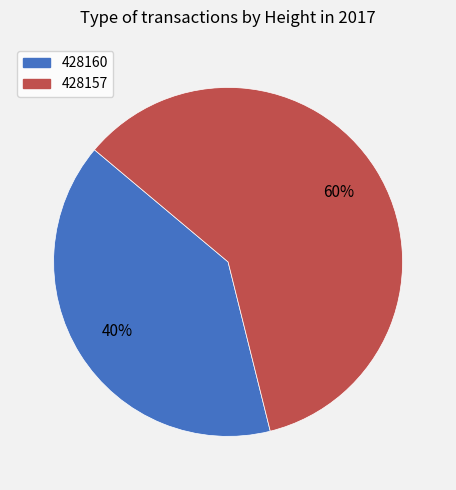

Is it true that 428160 is 40% of the pie?

True